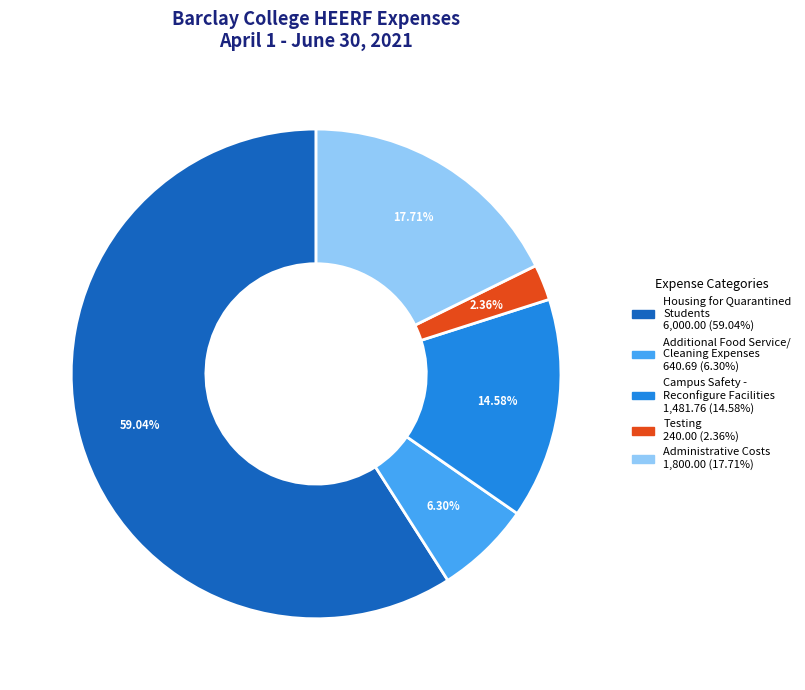

Is there any slice that represents more than half of the pie?

Yes